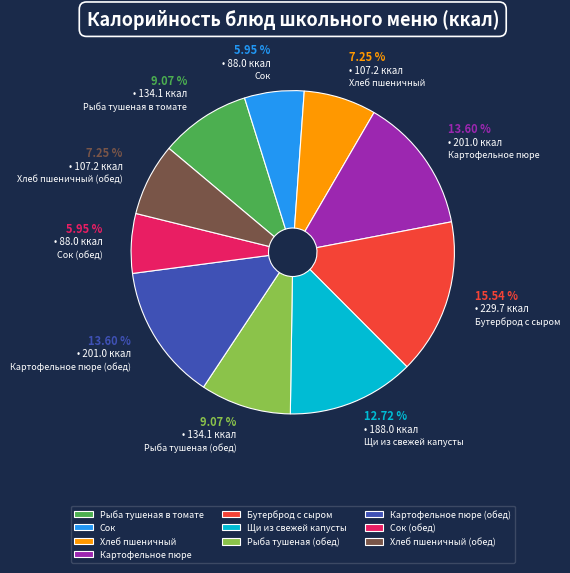

Which category has the biggest portion of the pie?

Бутерброд с сыром